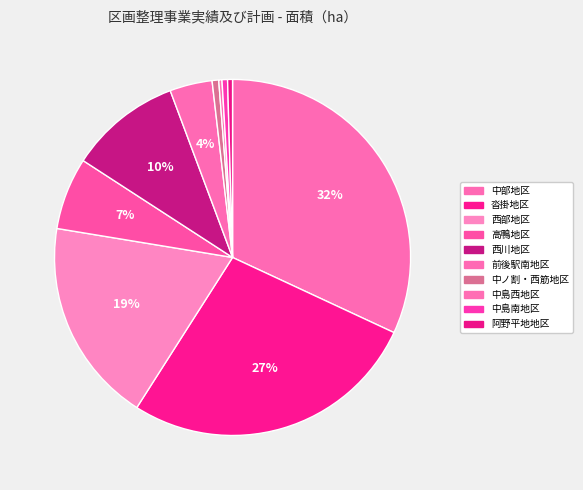

What is the change in value from 高鴨地区 to 中島南地区?

-21.7